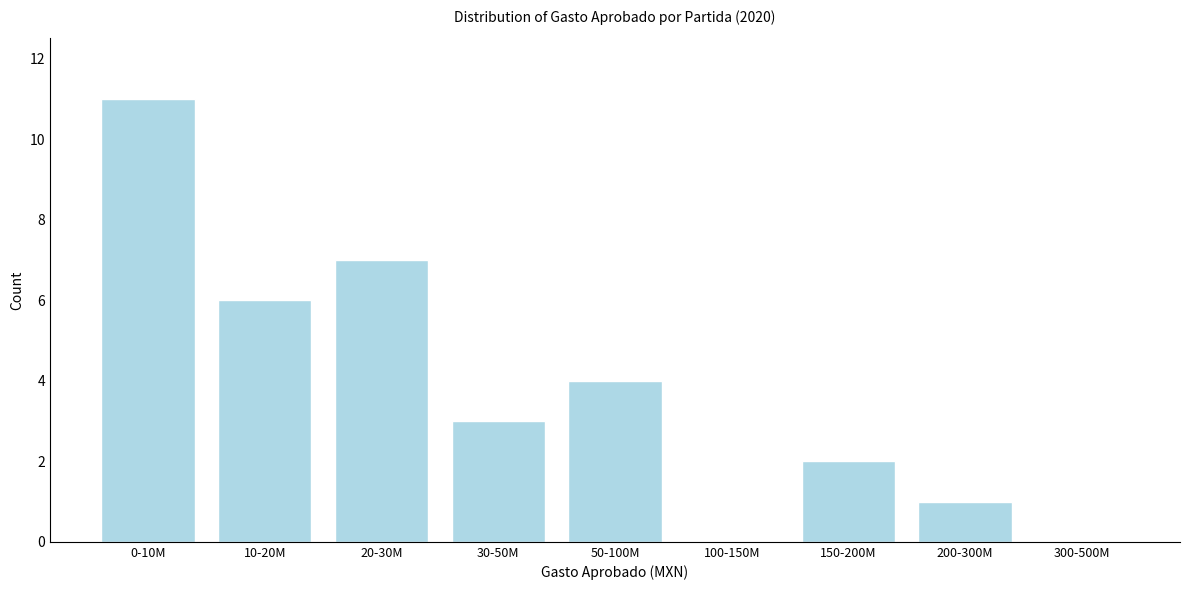

Reading right to left, transcribe all the data shown in this chart.

300-500M=0	200-300M=1	150-200M=2	100-150M=0	50-100M=4	30-50M=3	20-30M=7	10-20M=6	0-10M=11